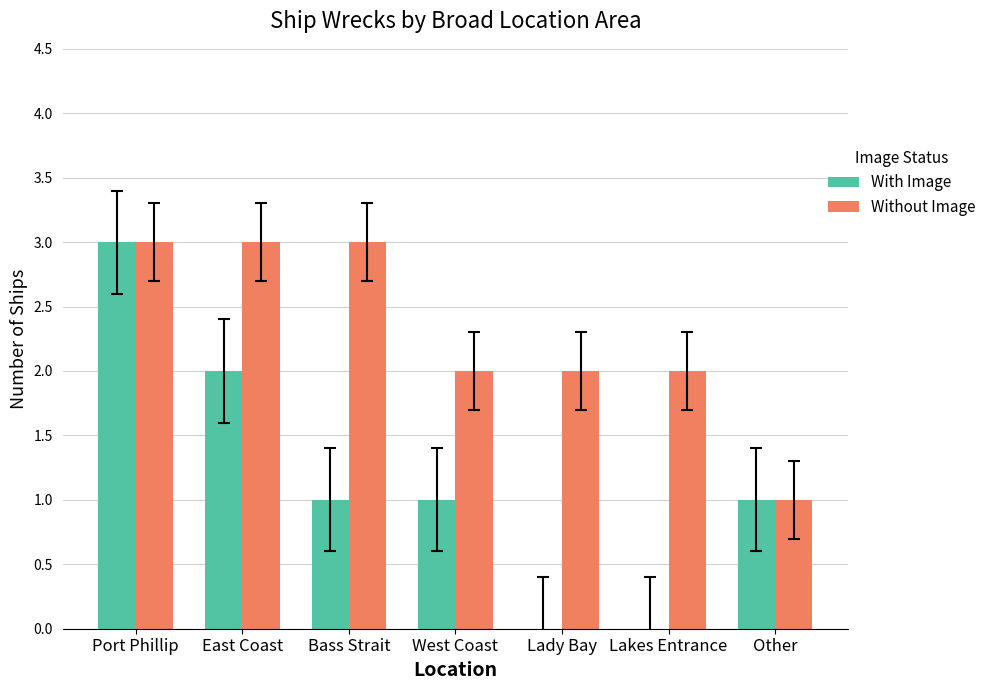

What is the maximum value for Without Image?

3